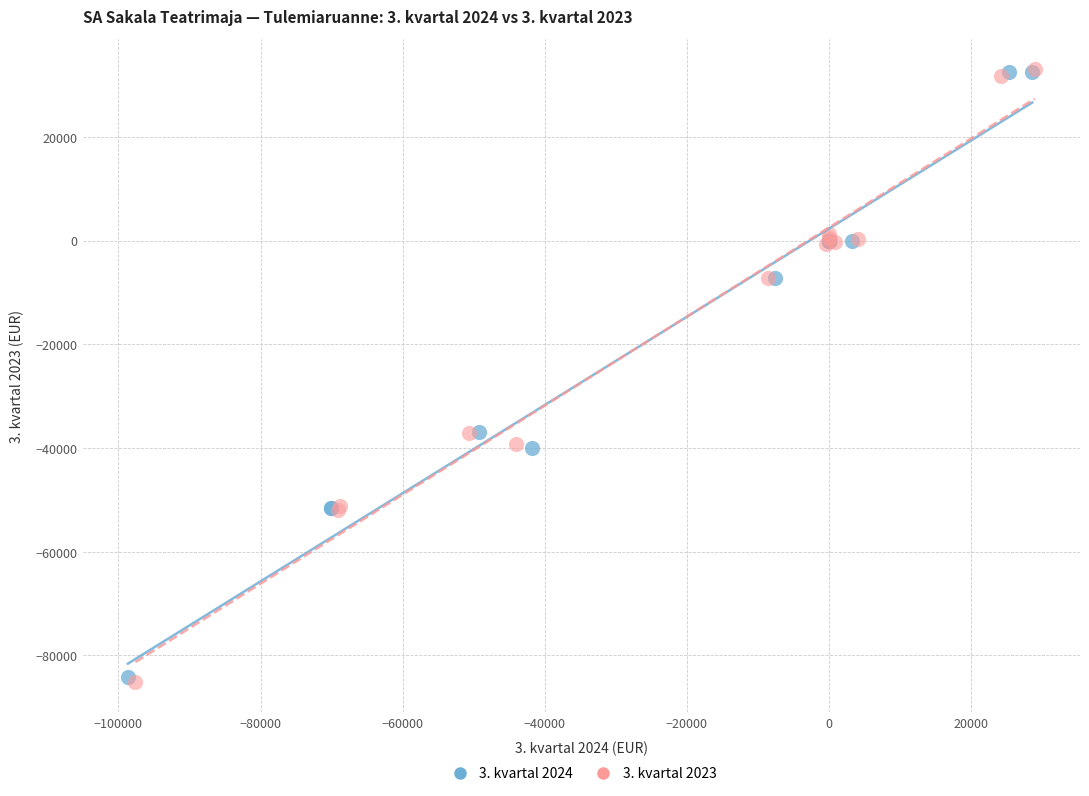

Which series has the largest Y range (max minus min)?

3. kvartal 2023